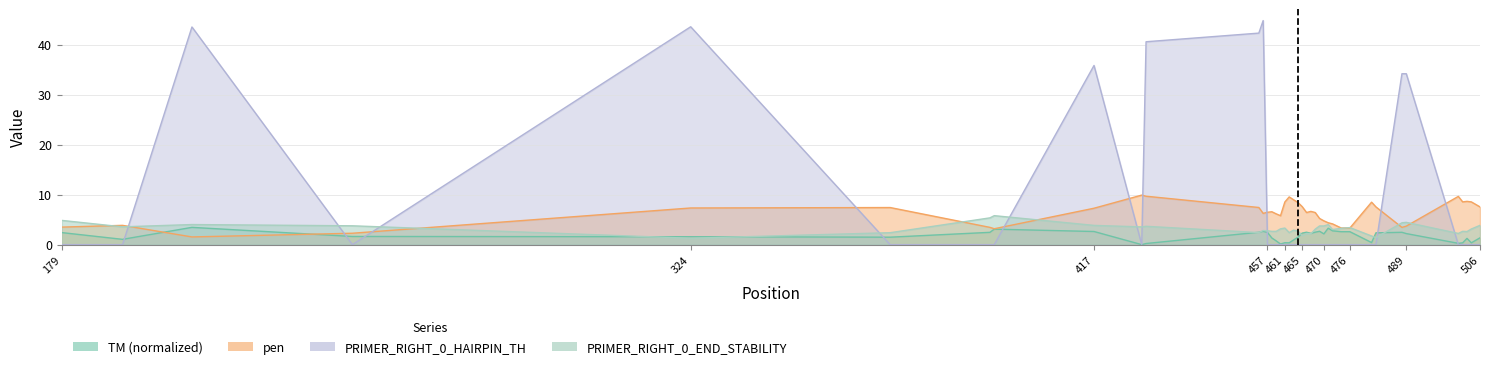

Rank the series by their maximum value, from highest to lowest.

PRIMER_RIGHT_0_HAIRPIN_TH, pen, PRIMER_RIGHT_0_END_STABILITY, PRIMER_RIGHT_0_TM